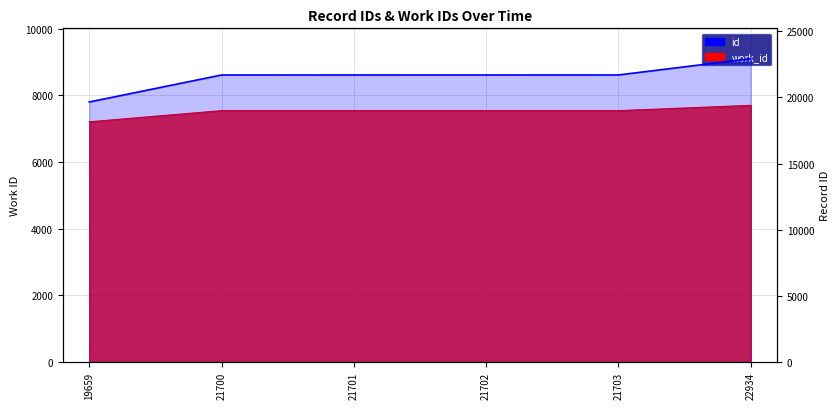

At which category is the sum across all series the highest?

22934